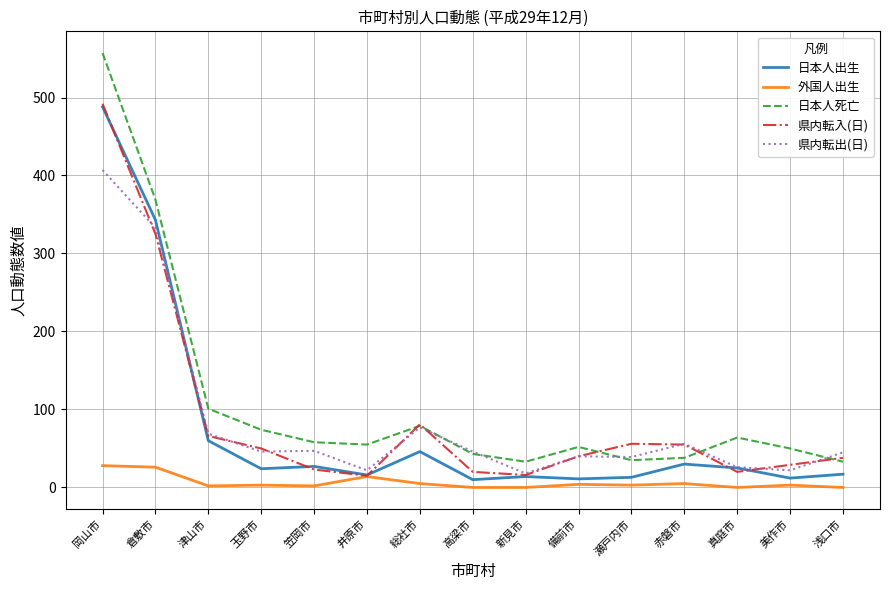

At which label does 県内転出(日) first exceed 46?

岡山市